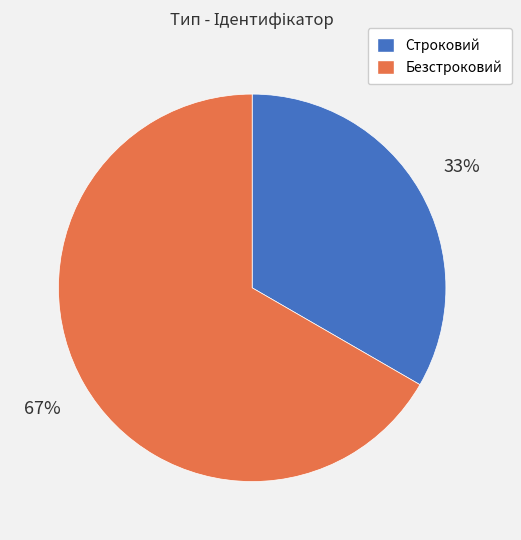

What is the largest slice in the pie chart?

Безстроковий